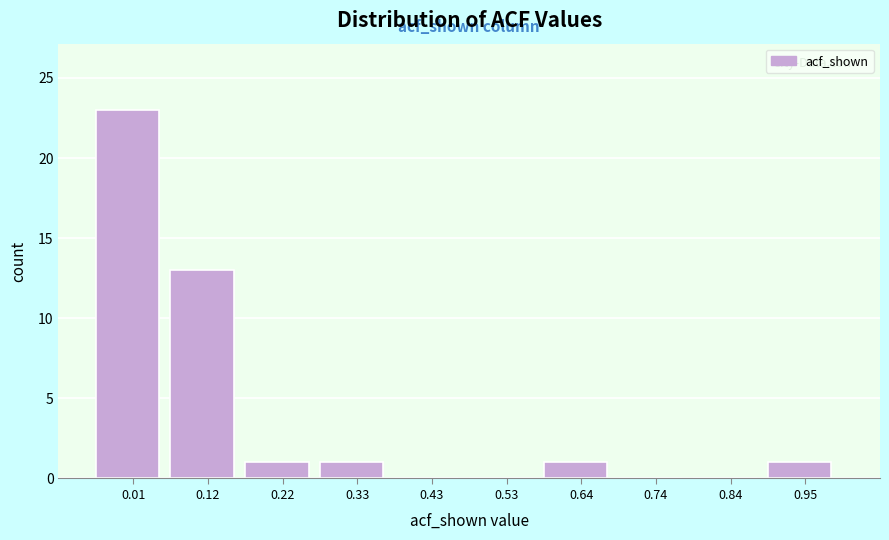

Reading left to right, transcribe this chart: for each bar, give the range it covers on the x-axis and its height. Neither the bar edges nor the heights are printed on the chart, so give them approximately, as read against the axes.

-0.04 to 0.06: 23
0.06 to 0.16: 13
0.16 to 0.28: 1
0.28 to 0.38: 1
0.38 to 0.48: 0
0.48 to 0.58: 0
0.58 to 0.68: 1
0.68 to 0.80: 0
0.80 to 0.90: 0
0.90 to 1.00: 1